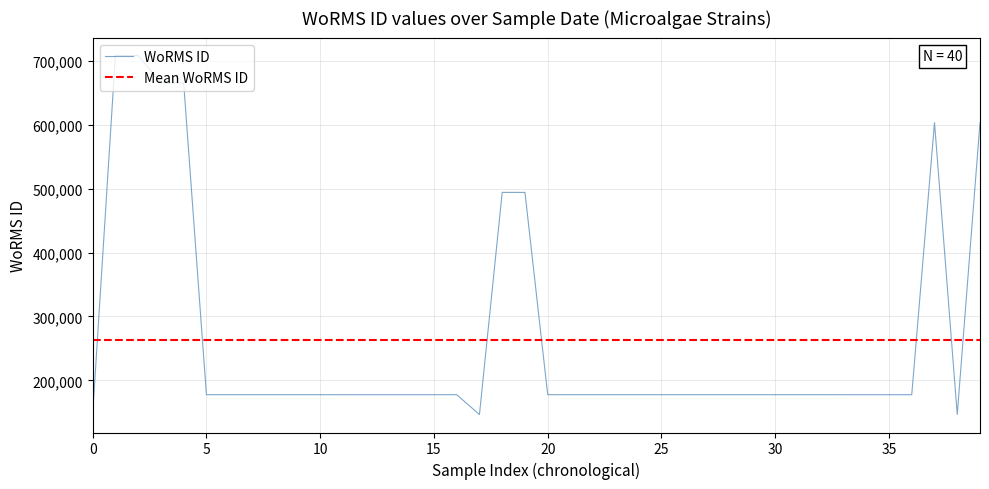

How many data points does each series have?

40